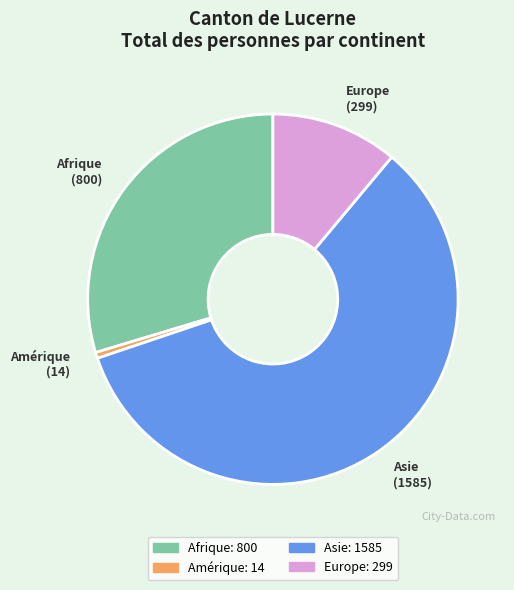

Does any single category account for the majority?

Yes